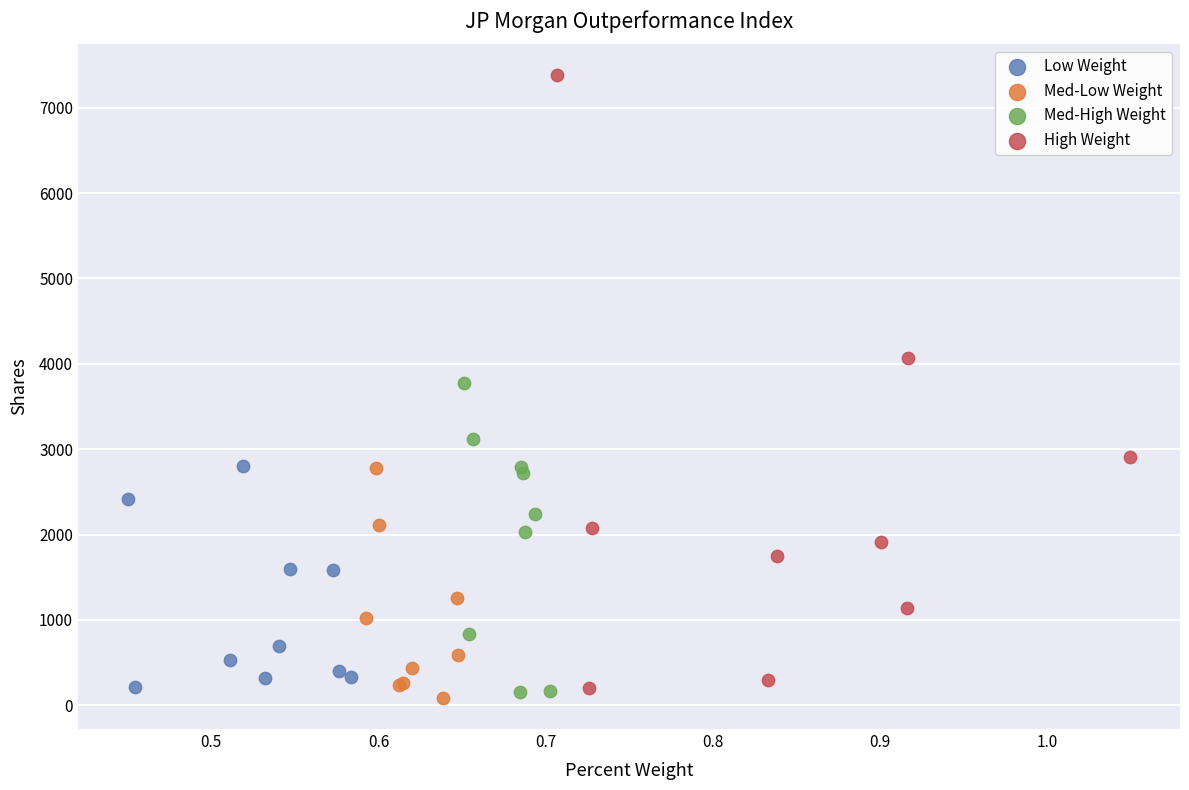

Which series contains the highest Y value?

High Weight